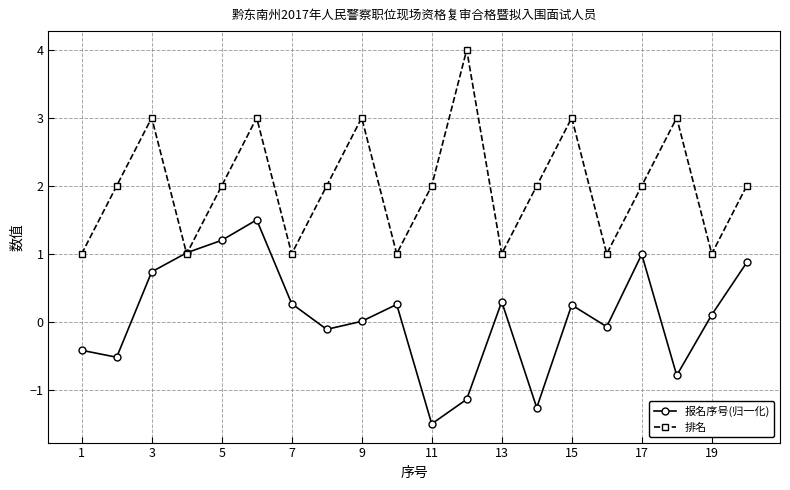

What is the sum of all 报名序号(归一化) values?

1.7